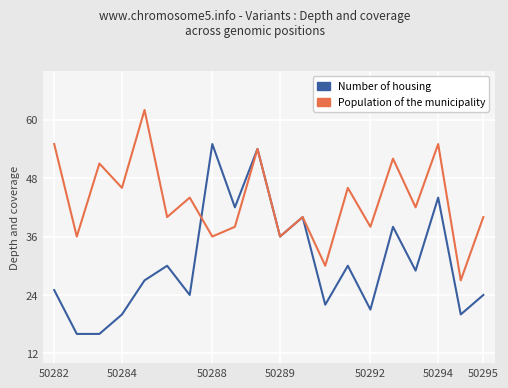

How many lines are shown in the chart?

2